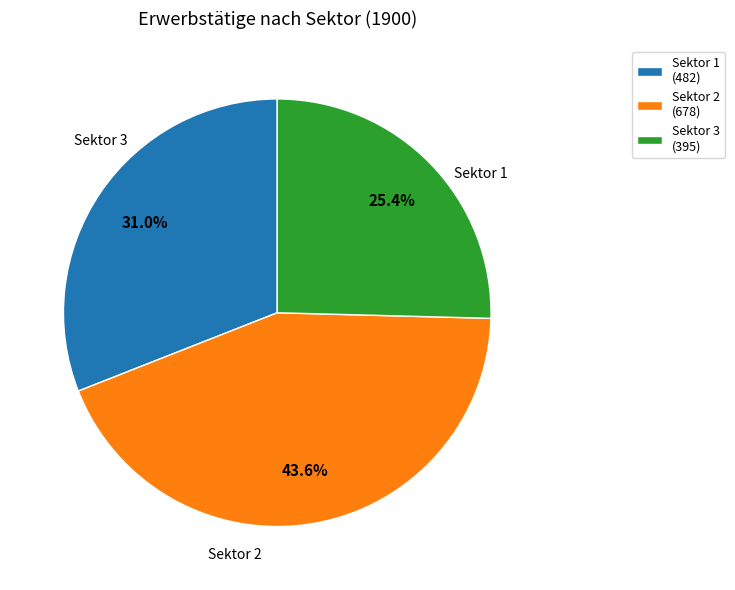

Rank the categories by value from lowest to highest.

Sektor 3, Sektor 1, Sektor 2